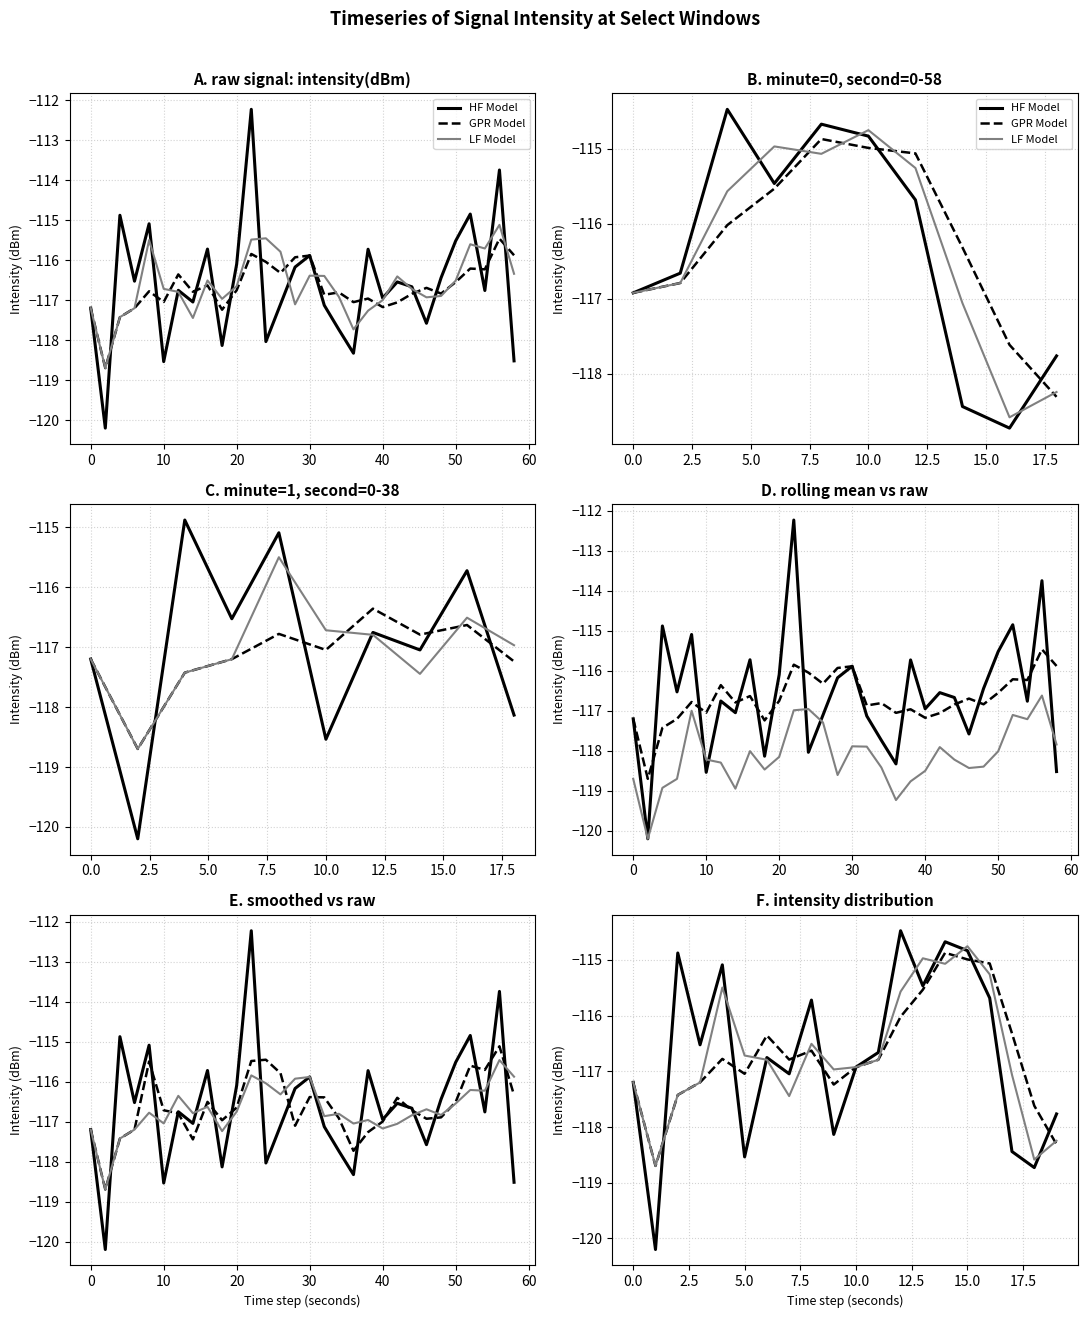

List the series in order of their overall mean, highest first.

LF Model, HF Model, GPR Model